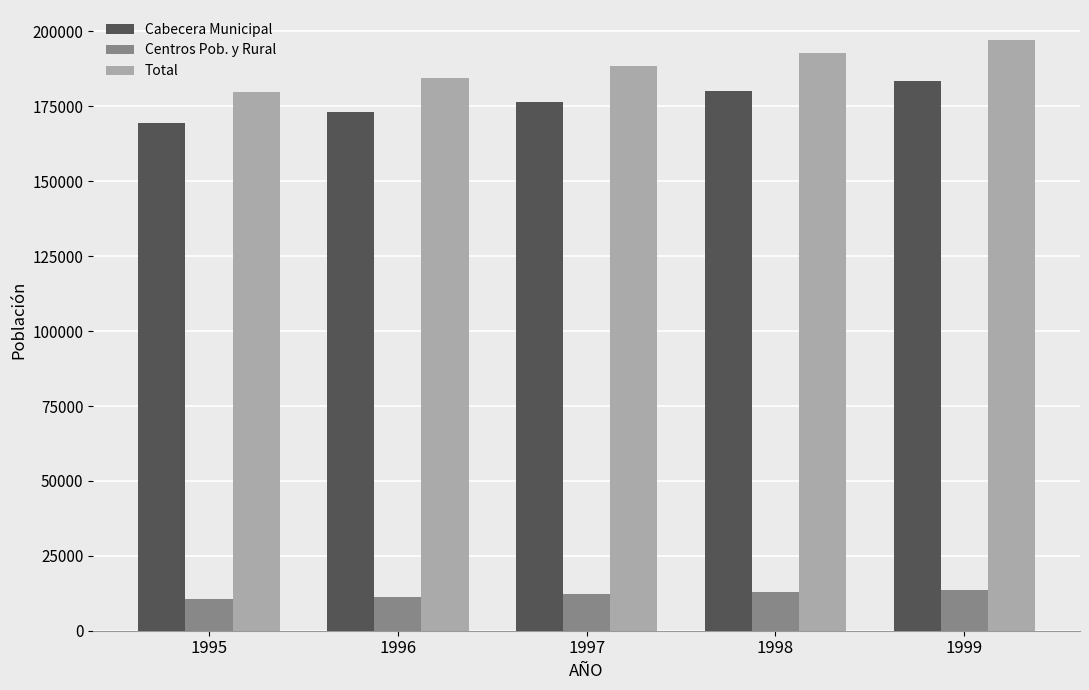

The value of Total at 1996 is 279198. True or false?

False